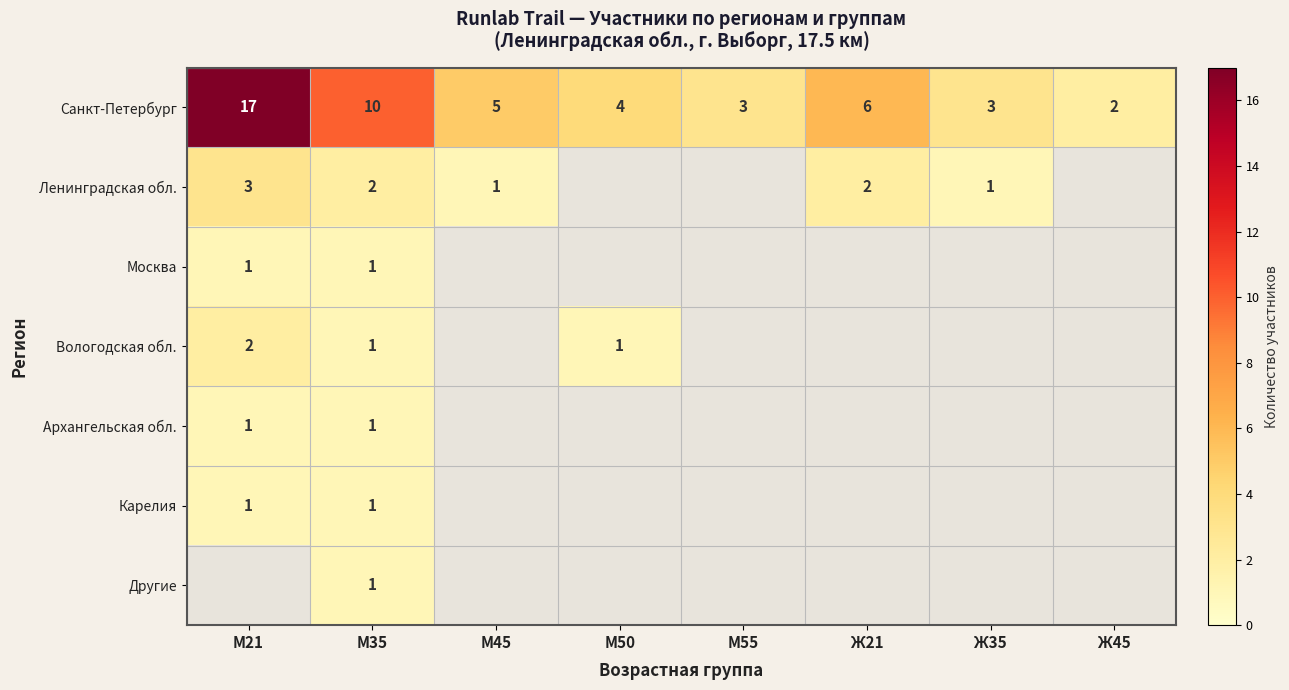

Is it true that Санкт-Петербург equals 3 at Ж35?

True